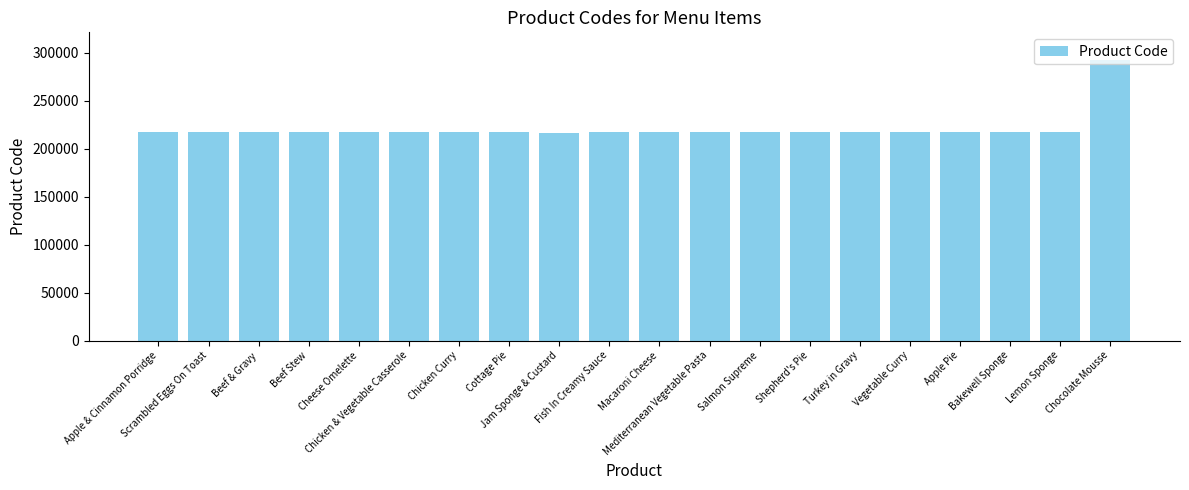

What is the label of the 9th bar from the right?

Mediterranean Vegetable Pasta